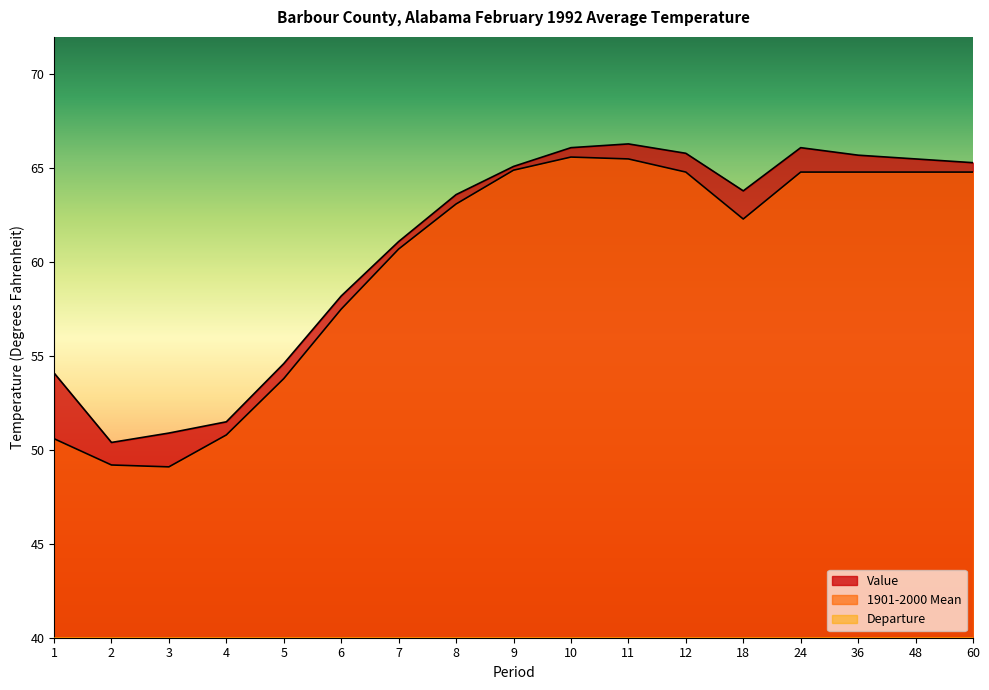

Does the chart have visible grid lines?

No